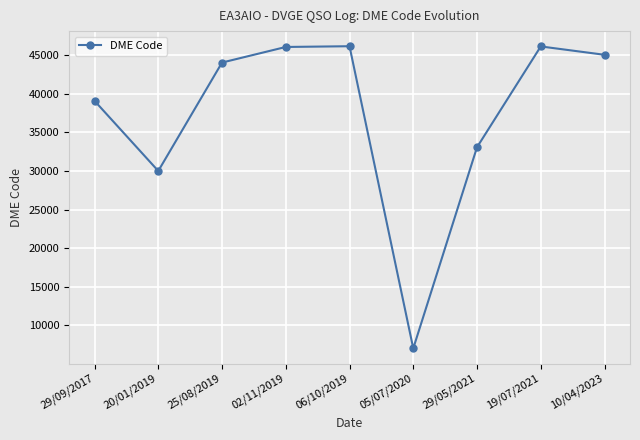

Does the chart have visible grid lines?

Yes